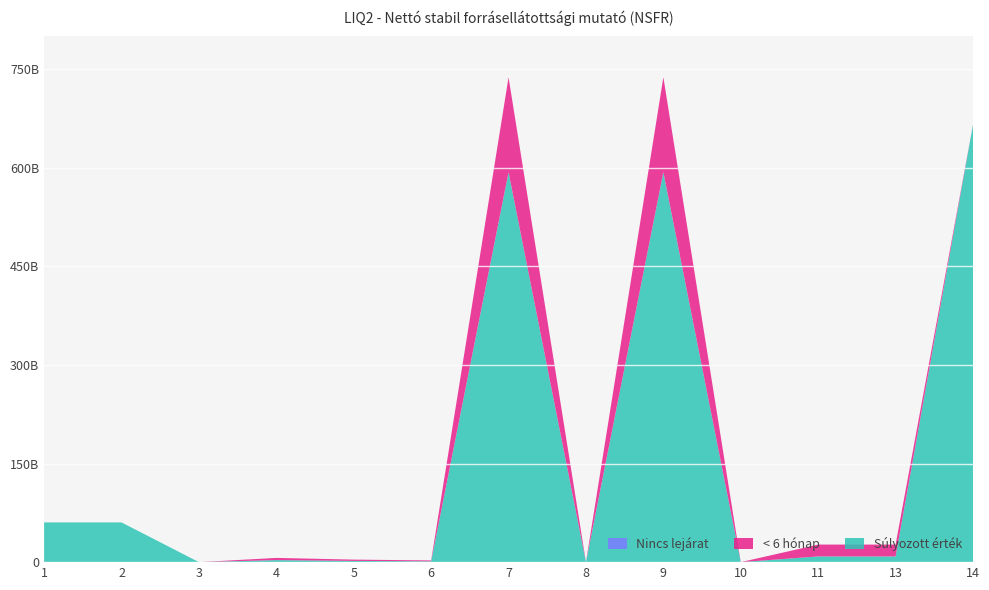

Reading left to right, list all the values displayed in this chart.

Súlyozott érték: 1=60452168987.1	2=60452168987.1	3=0.0	4=3101297122.4	5=1875039668.7	6=1226257453.8	7=593371637405.5	8=0.0	9=593371637405.5	10=0.0	11=8680624234.9	13=8680624234.9	14=665605727749.9
< 6 hónap: 1=0.0	2=0.0	3=0.0	4=3336234249.0	5=1973725967.0	6=1362508282.0	7=144479200579.0	8=0.0	9=144479200579.0	10=0.0	11=18055350346.0	13=18055350346.0	14=0.0
Nincs lejárat: 1=0.0	2=0.0	3=0.0	4=0.0	5=0.0	6=0.0	7=0.0	8=0.0	9=0.0	10=0.0	11=0.0	13=0.0	14=0.0